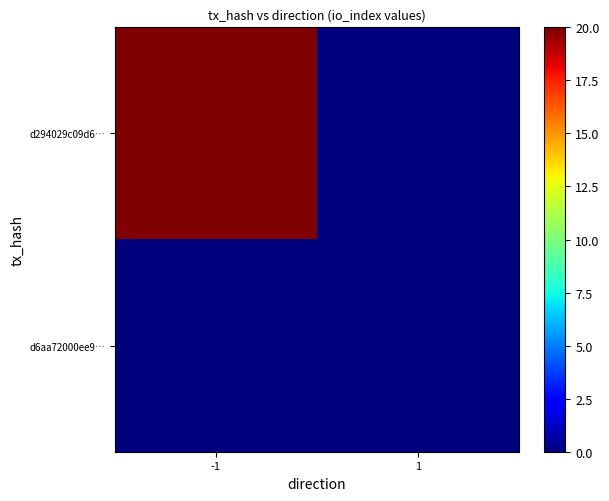

Reading right to left, list all the values displayed in this chart.

d294029c09d6…: 1=0	-1=20
d6aa72000ee9…: 1=0	-1=0